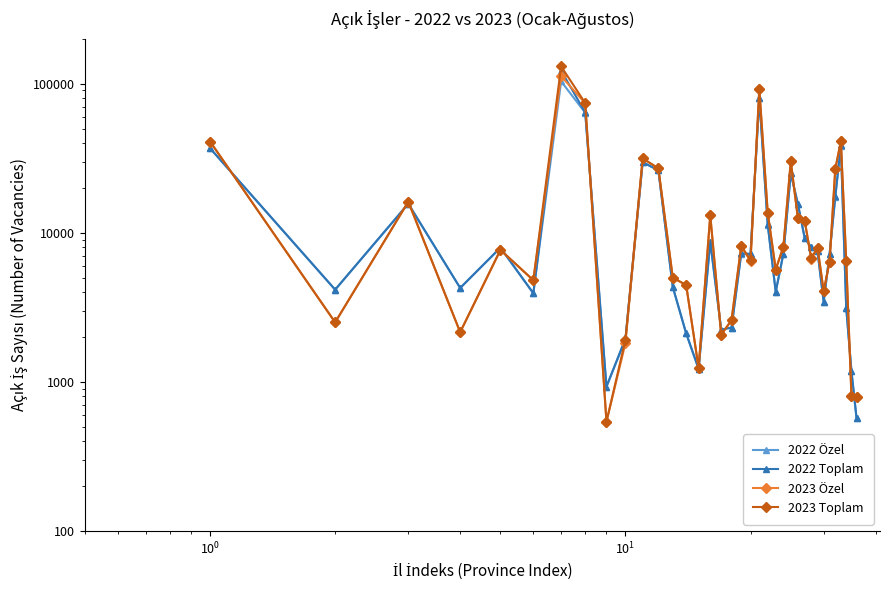

What is the sum of all 2023 Özel values?

639263